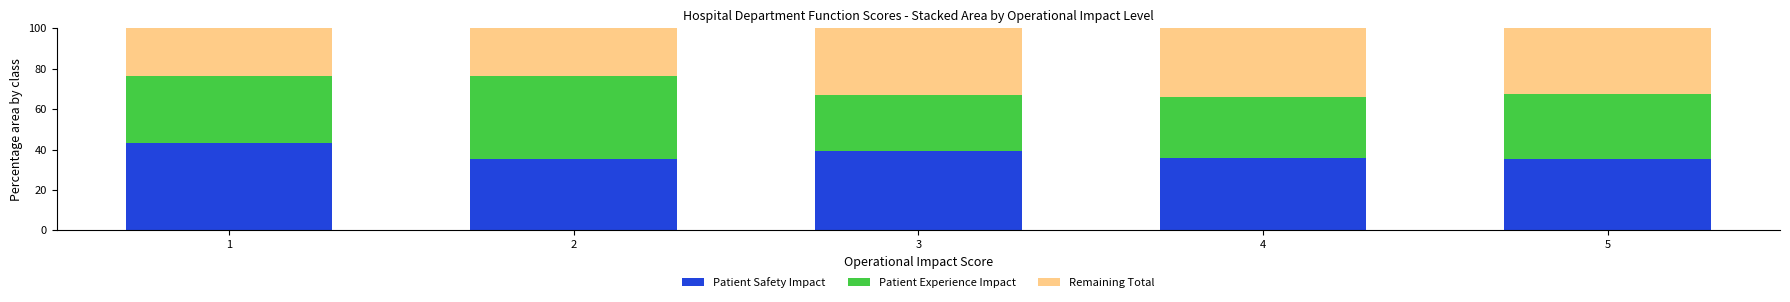

What is the difference between the Patient Safety Impact values at 2 and 1?

7.8